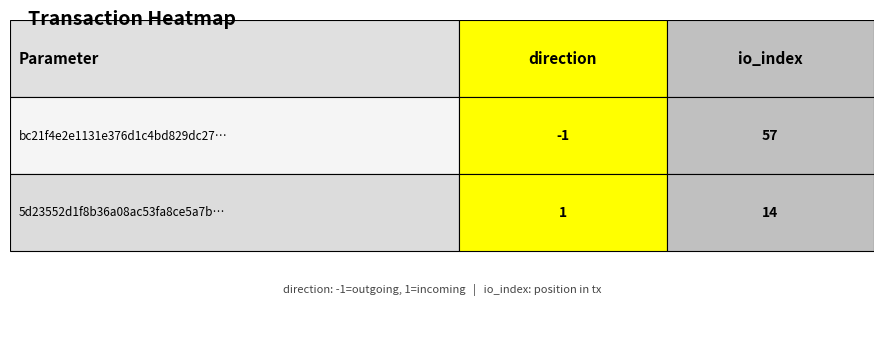

Which series has the widest spread of values?

bc21f4e2e1131e376d1c4bd829dc2789e398682